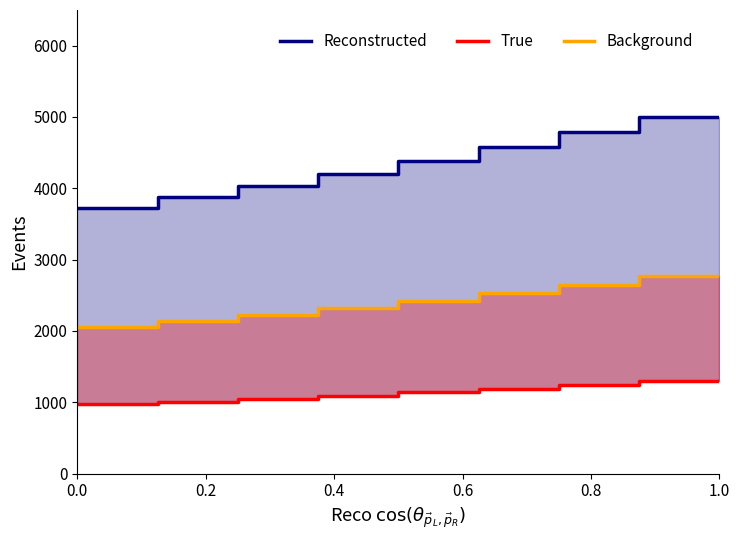

Reading left to right, transcribe all the data shown in this chart.

Reconstructed: 3724.2	3724.2	3872.9	4031.5	4204.6	4385.7	4577.2	4785.2	5000.0
True: 968.3	968.3	1007.0	1048.2	1093.2	1140.3	1190.1	1244.2	1300.0
Background: 2058.4	2058.4	2140.7	2228.3	2324.0	2424.1	2530.0	2644.9	2763.6